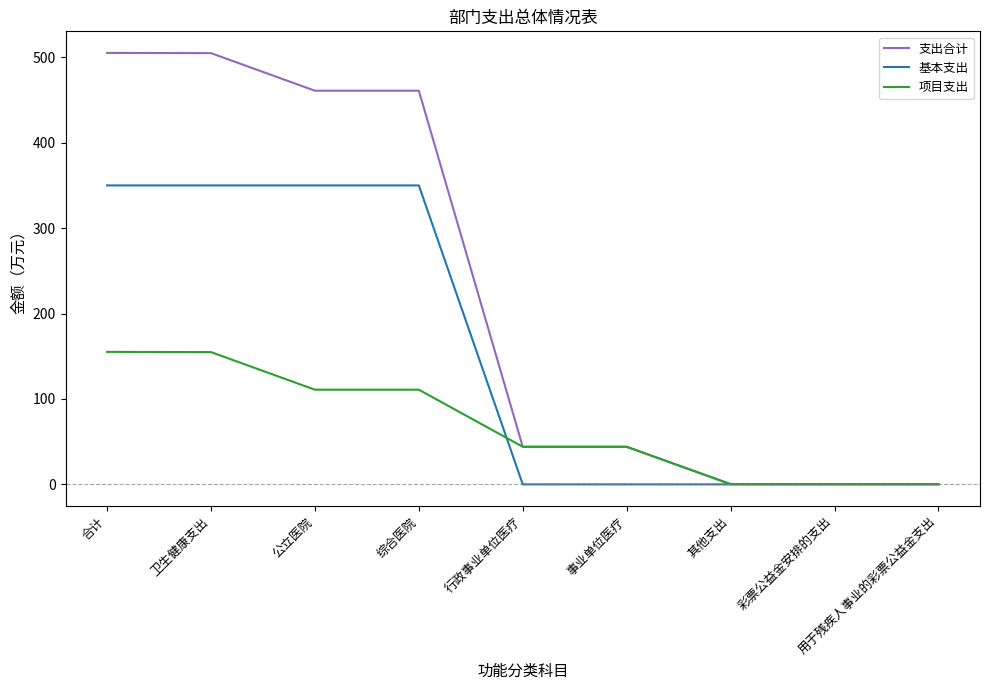

What is the total value across all series at 事业单位医疗?

88.0